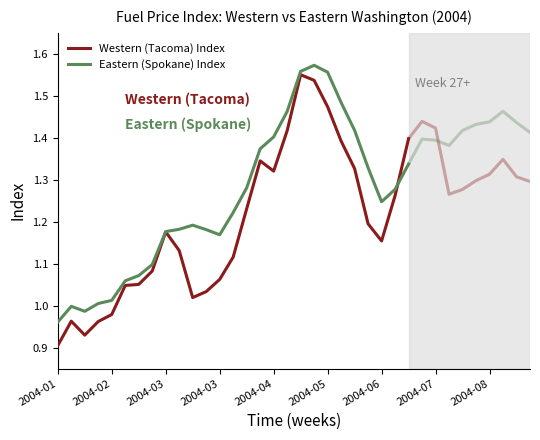

What are all the series names shown in the legend?

Western (Tacoma) Index, Eastern (Spokane) Index